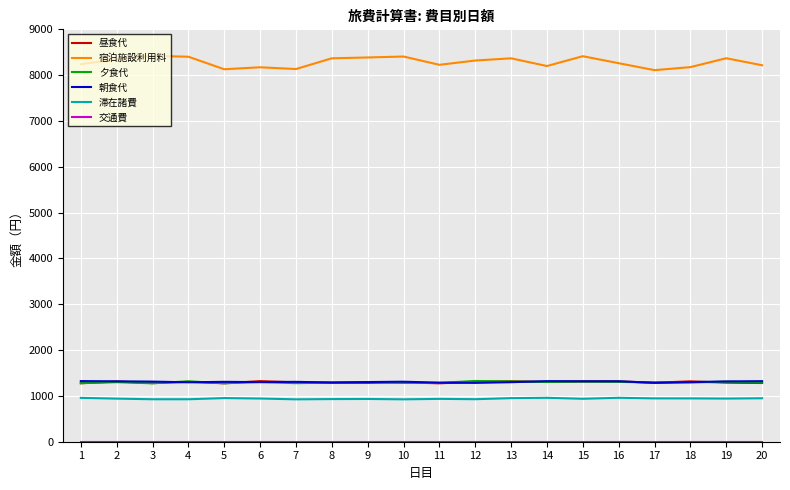

Reading left to right, extract all data points from this chart.

昼食代: 1=1276.0	2=1314.6	3=1278.8	4=1306.9	5=1274.7	6=1322.7	7=1296.2	8=1287.2	9=1283.9	10=1295.6	11=1274.7	12=1307.7	13=1319.2	14=1305.7	15=1316.0	16=1317.0	17=1288.1	18=1317.5	19=1288.7	20=1281.2
宿泊施設利用料: 1=8239.3	2=8344.6	3=8421.5	4=8401.8	5=8128.8	6=8171.7	7=8133.3	8=8368.1	9=8386.0	10=8406.4	11=8225.8	12=8319.2	13=8367.4	14=8199.2	15=8413.7	16=8260.9	17=8109.3	18=8175.0	19=8369.2	20=8216.1
夕食代: 1=1278.0	2=1299.5	3=1275.0	4=1318.3	5=1276.1	6=1302.5	7=1277.7	8=1292.0	9=1300.2	10=1283.6	11=1284.5	12=1325.5	13=1315.5	14=1303.4	15=1312.2	16=1306.9	17=1291.4	18=1293.3	19=1309.2	20=1293.0
朝食代: 1=1323.1	2=1318.3	3=1312.1	4=1296.8	5=1307.2	6=1301.0	7=1306.9	8=1292.0	9=1302.4	10=1309.7	11=1289.1	12=1284.6	13=1299.0	14=1322.2	15=1319.3	16=1319.0	17=1285.6	18=1300.7	19=1316.0	20=1321.6
滞在諸費: 1=957.1	2=940.5	3=926.8	4=926.7	5=952.4	6=942.8	7=925.1	8=930.7	9=933.2	10=925.0	11=935.2	12=927.9	13=951.2	14=958.5	15=937.3	16=958.7	17=945.9	18=945.4	19=941.6	20=948.5
交通費: 1=0.0	2=0.0	3=0.0	4=0.0	5=0.0	6=0.0	7=0.0	8=0.0	9=0.0	10=0.0	11=0.0	12=0.0	13=0.0	14=0.0	15=0.0	16=0.0	17=0.0	18=0.0	19=0.0	20=0.0